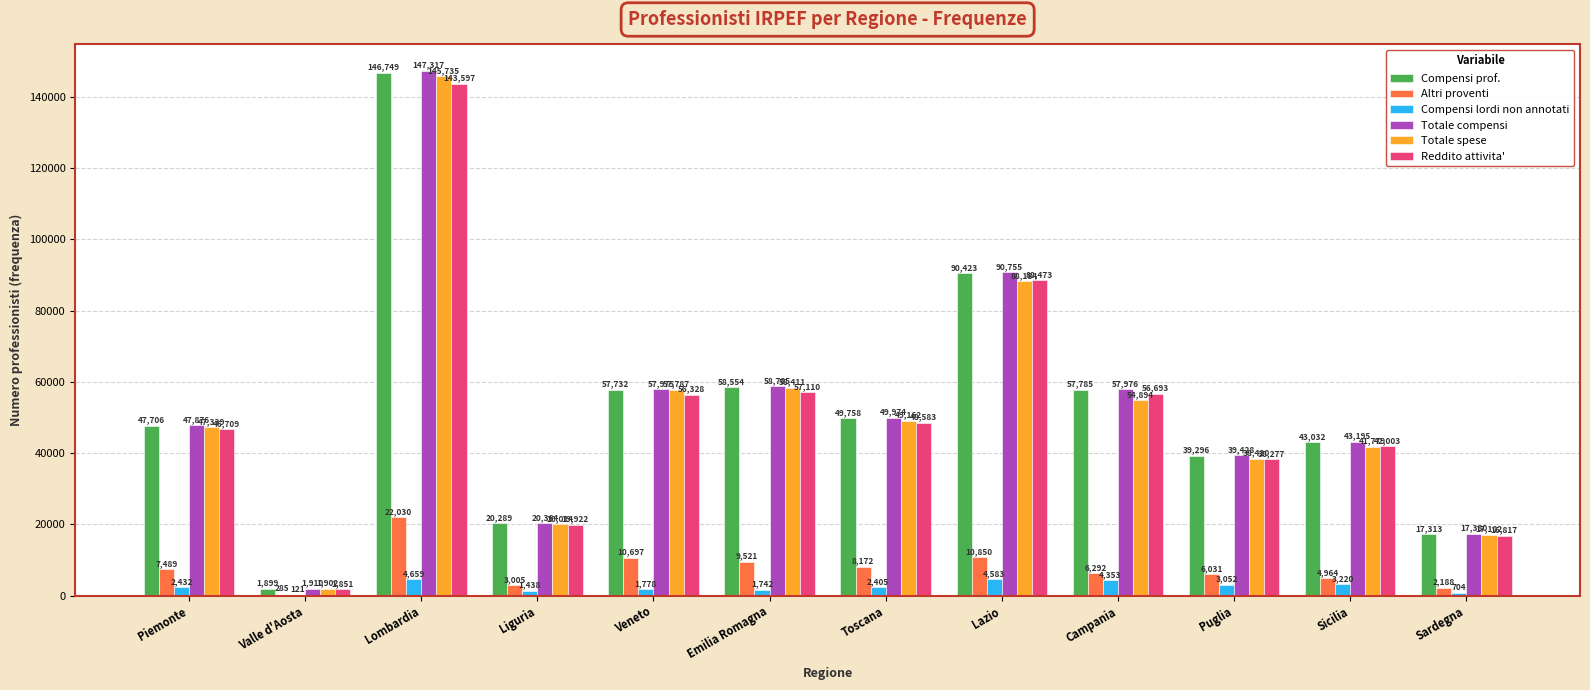

The Altri proventi series shows 4964 at Sicilia. True or false?

True